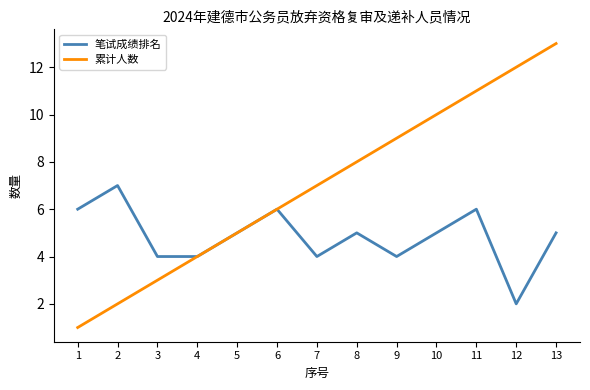

What is the lowest value of the 累计人数 series?

1